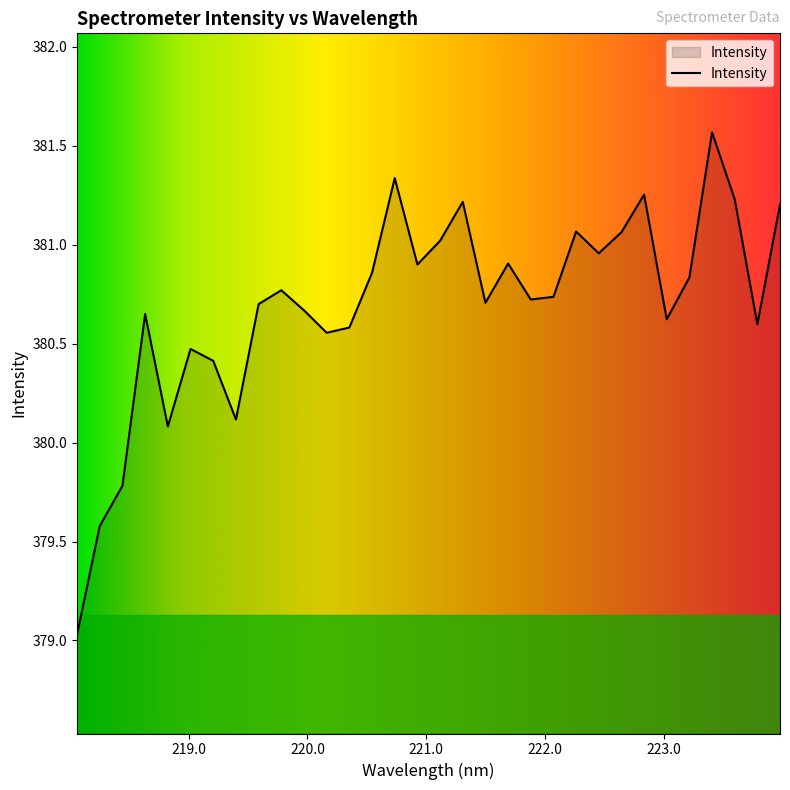

What is the maximum value shown in the chart?

381.6